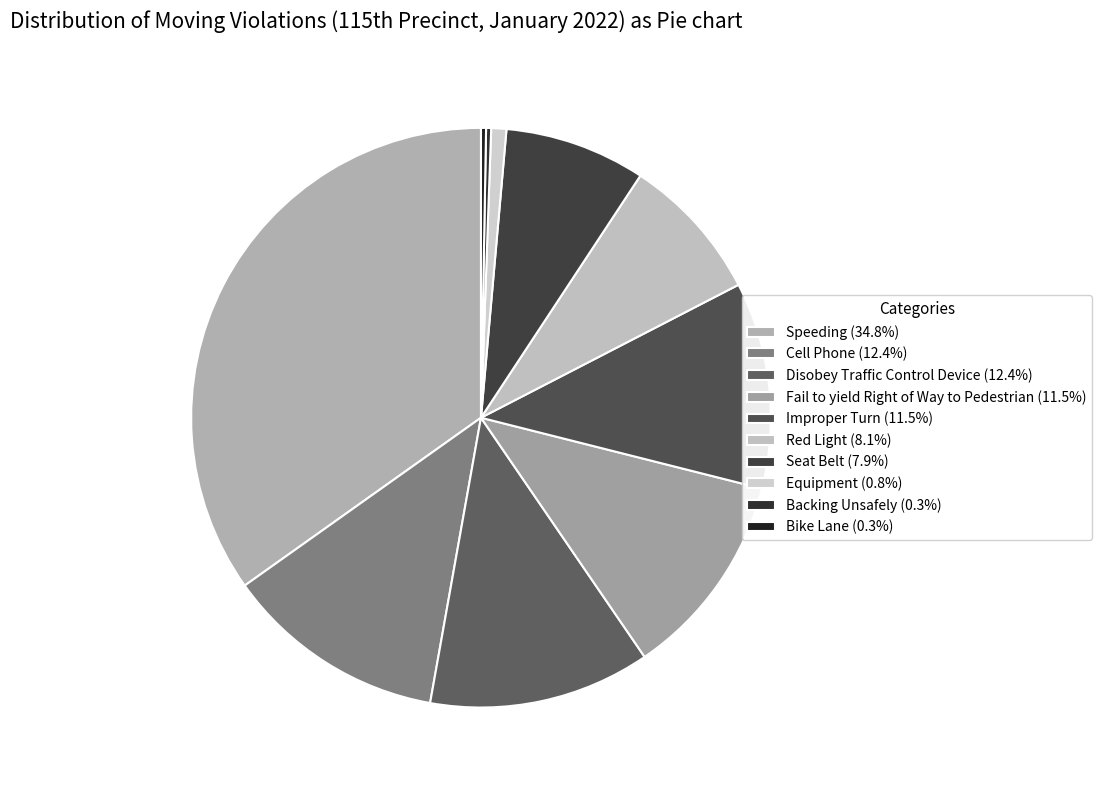

What is the smallest slice in the pie chart?

Backing Unsafely